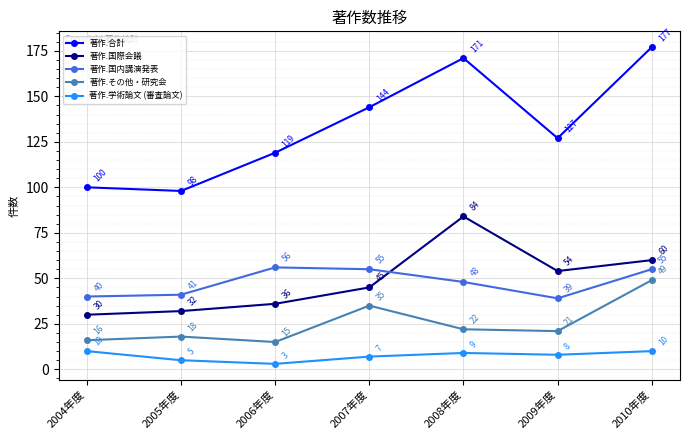

What is the approximate value of 著作.合計 at 2010年度, to the nearest 5?

175